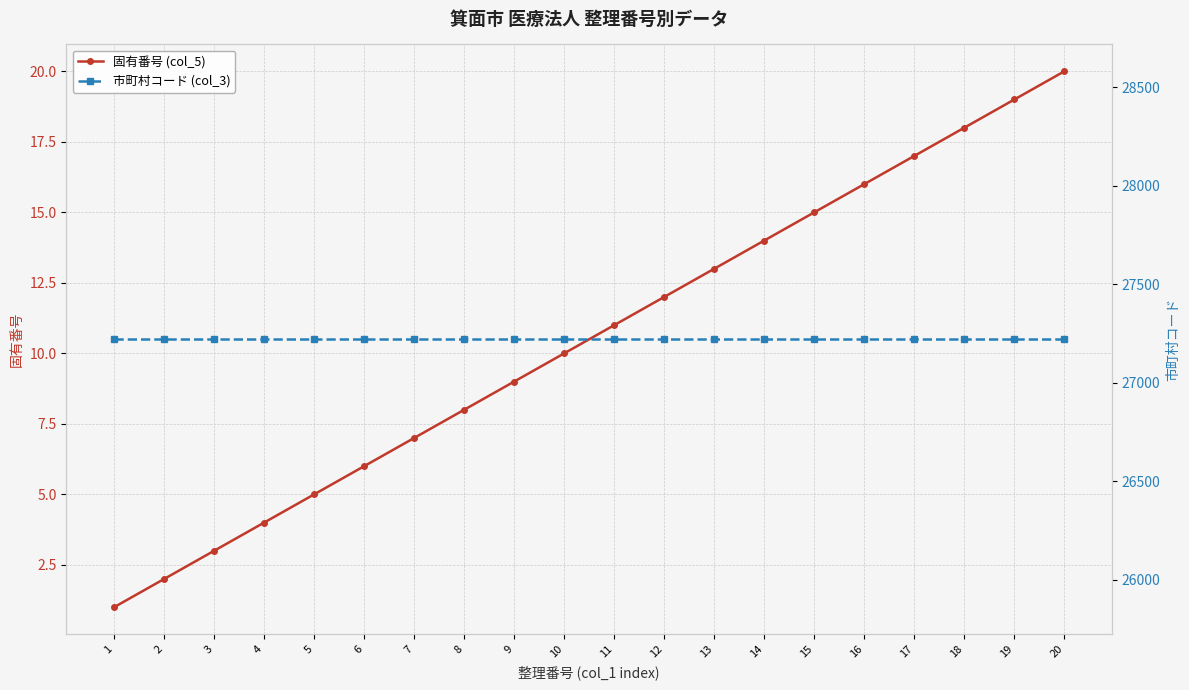

Is this an area chart (filled region under the line)?

No